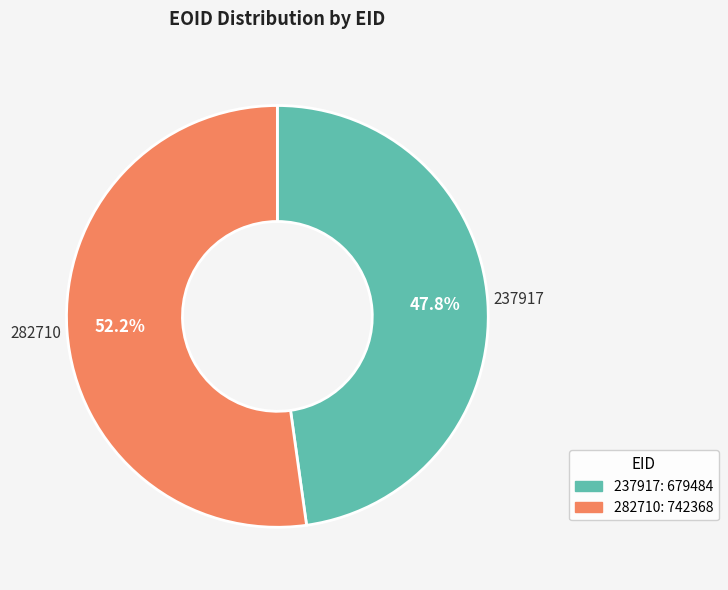

Combined, what portion of the pie is 237917 and 282710?

100.0%